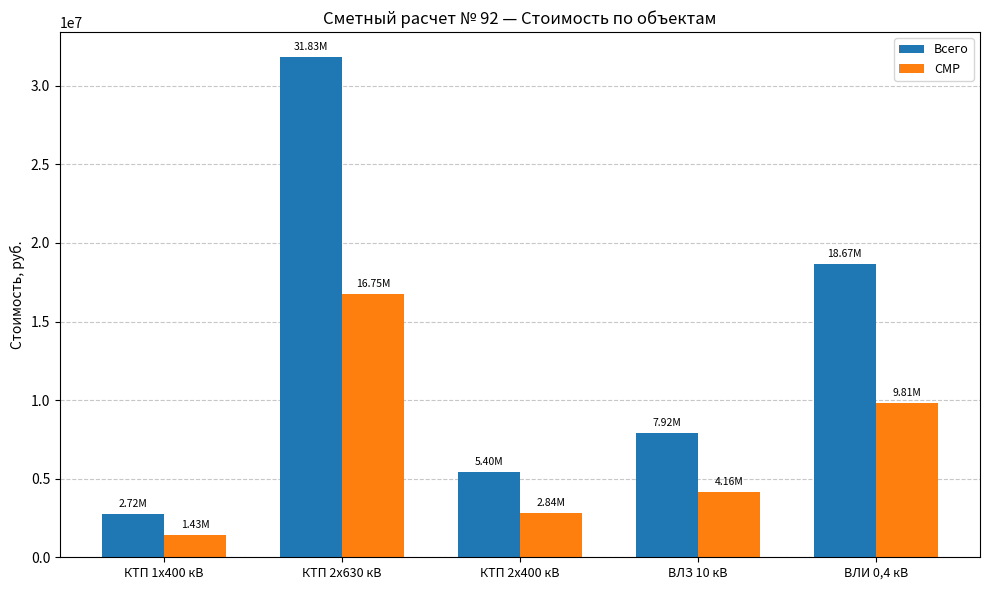

What is the difference between the Всего values at ВЛЗ 10 кВ and КТП 2х400 кВ?

2522630.9